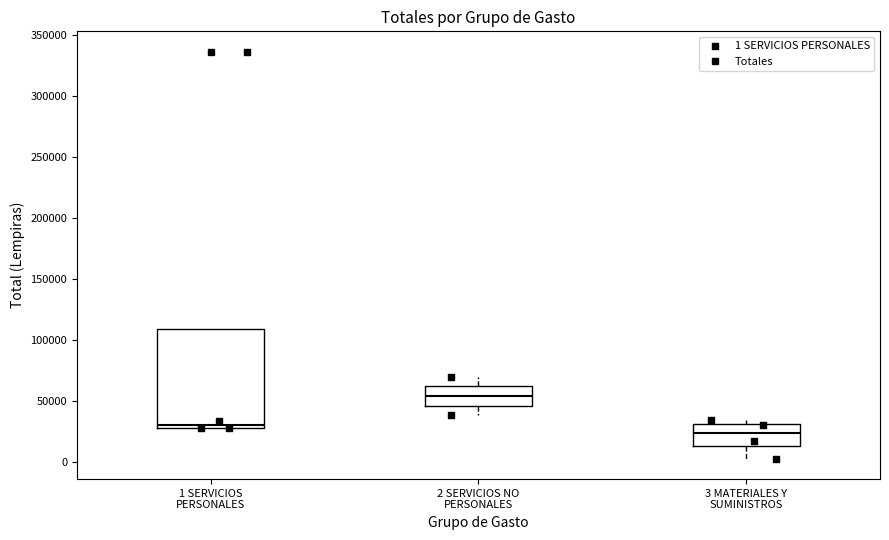

Comparing the boxes themselves (not the whiskers), which one is the tallest?

1 SERVICIOS PERSONALES